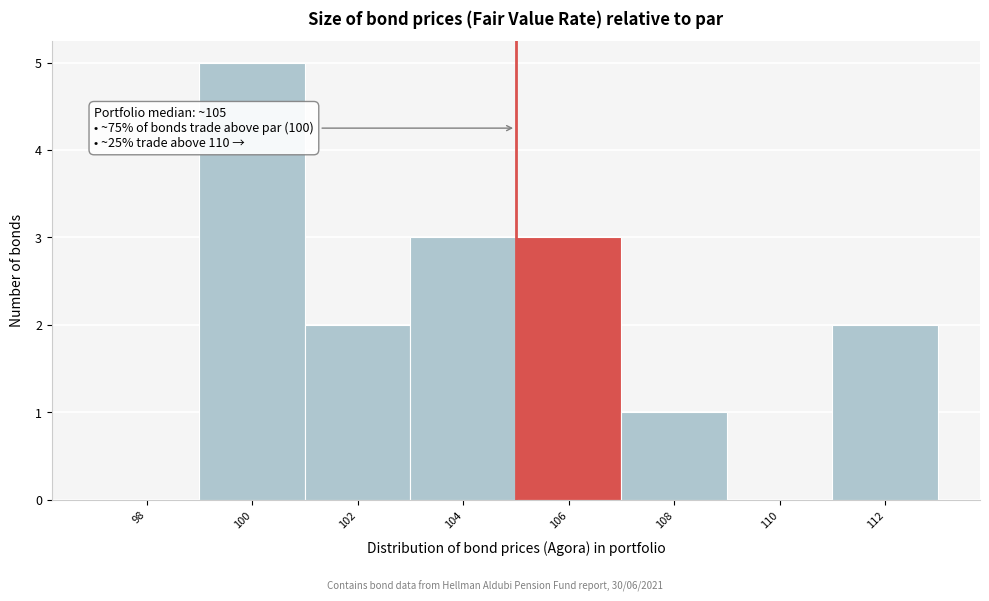

Reading left to right, what are all the values shown in this chart?

98=0	100=5	102=2	104=3	106=3	108=1	110=0	112=2